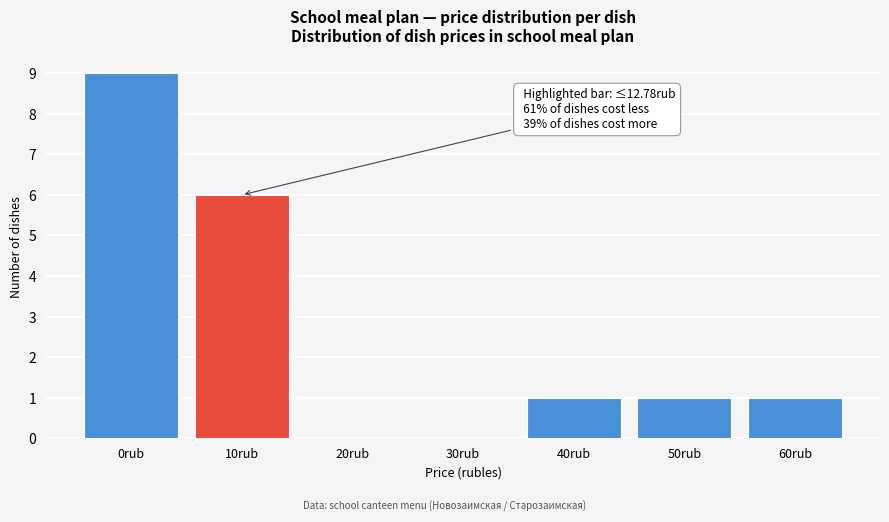

Reading left to right, transcribe all the data shown in this chart.

0rub=9	10rub=6	20rub=0	30rub=0	40rub=1	50rub=1	60rub=1